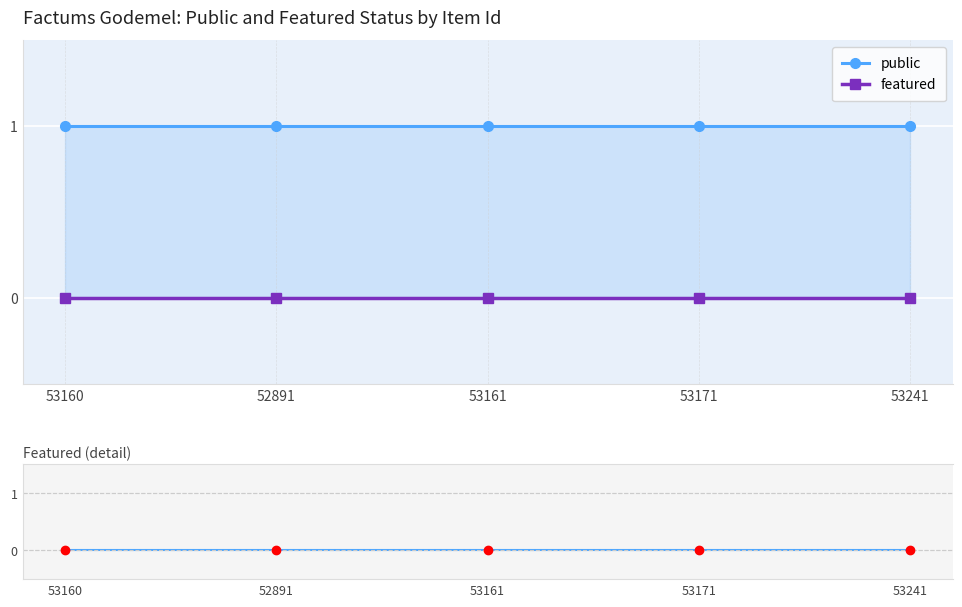

What are all the series names shown in the legend?

public, featured